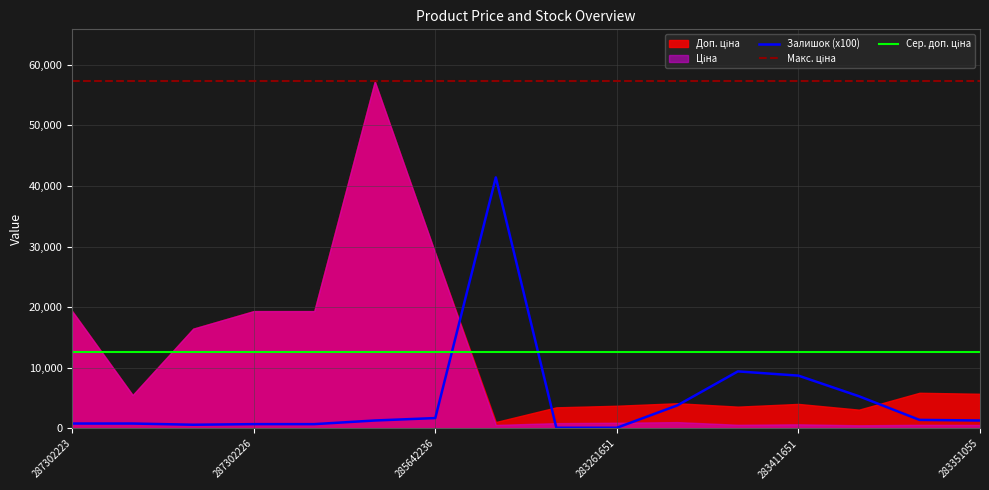

True or false: Залишок (x100) and Макс. ціна cross at least once.

False